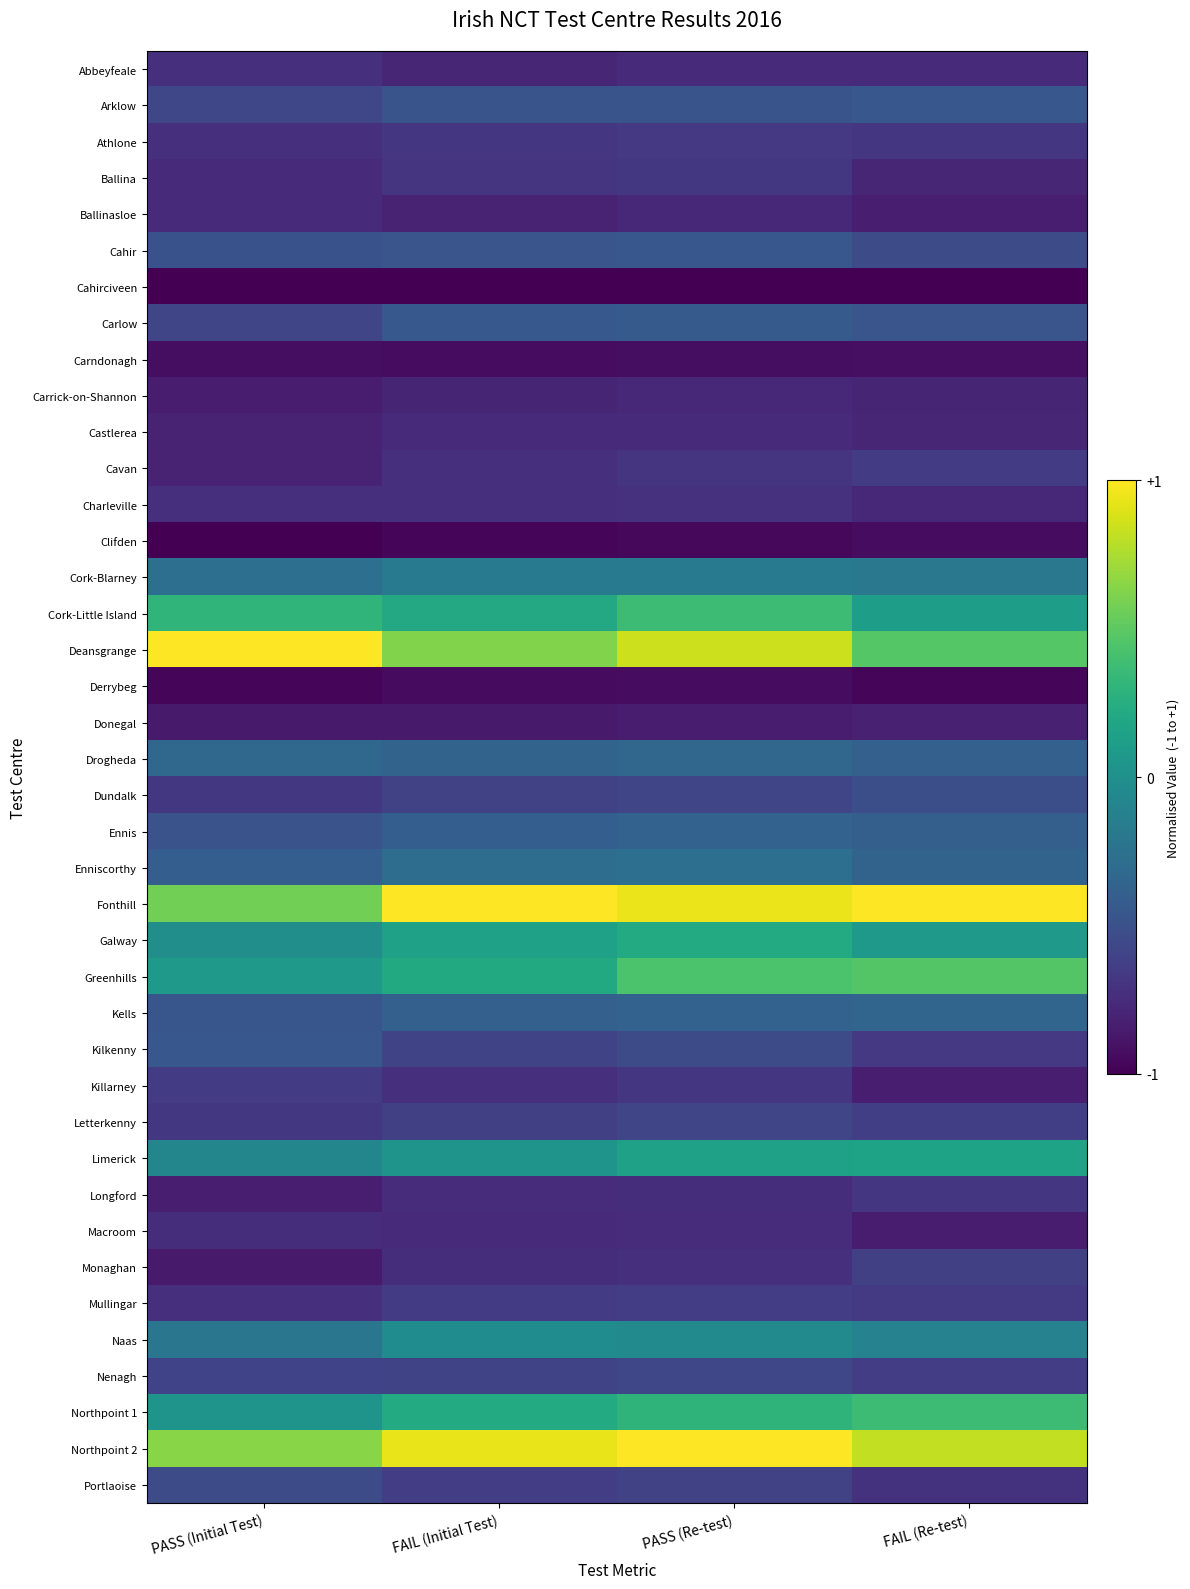

Count the number of data series in this chart.

40